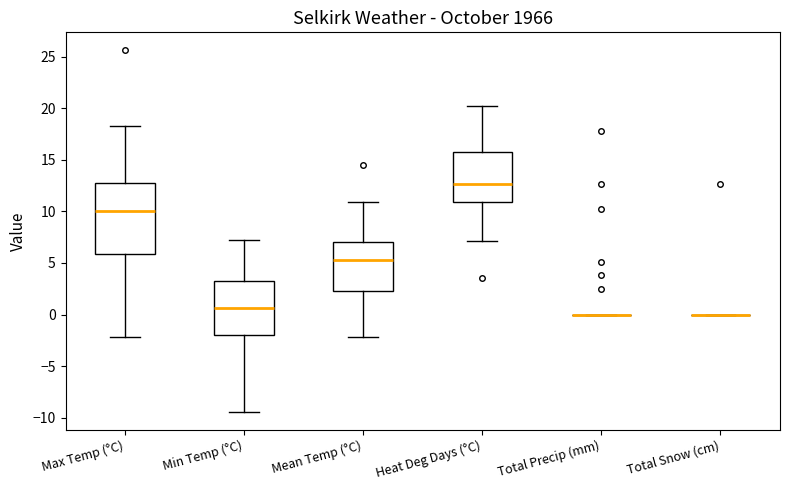

Reading left to right, transcribe this box plot: for each box, give where its median line is, the range the box spans, and where its two whiskers end, as read against the y-axis. The values are not printed on the chart, so give them approximately, as read against the axis.

Max Temp (°C): median 10.0, box 6.0 to 13.0, whiskers -2.0 to 18.5
Min Temp (°C): median 0.5, box -2.0 to 3.5, whiskers -9.5 to 7.0
Mean Temp (°C): median 5.5, box 2.5 to 7.0, whiskers -2.0 to 11.0
Heat Deg Days (°C): median 12.5, box 11.0 to 16.0, whiskers 7.0 to 20.0
Total Precip (mm): box collapsed to a line at 0.0, whiskers 0.0 to 0.0
Total Snow (cm): box collapsed to a line at 0.0, whiskers 0.0 to 0.0